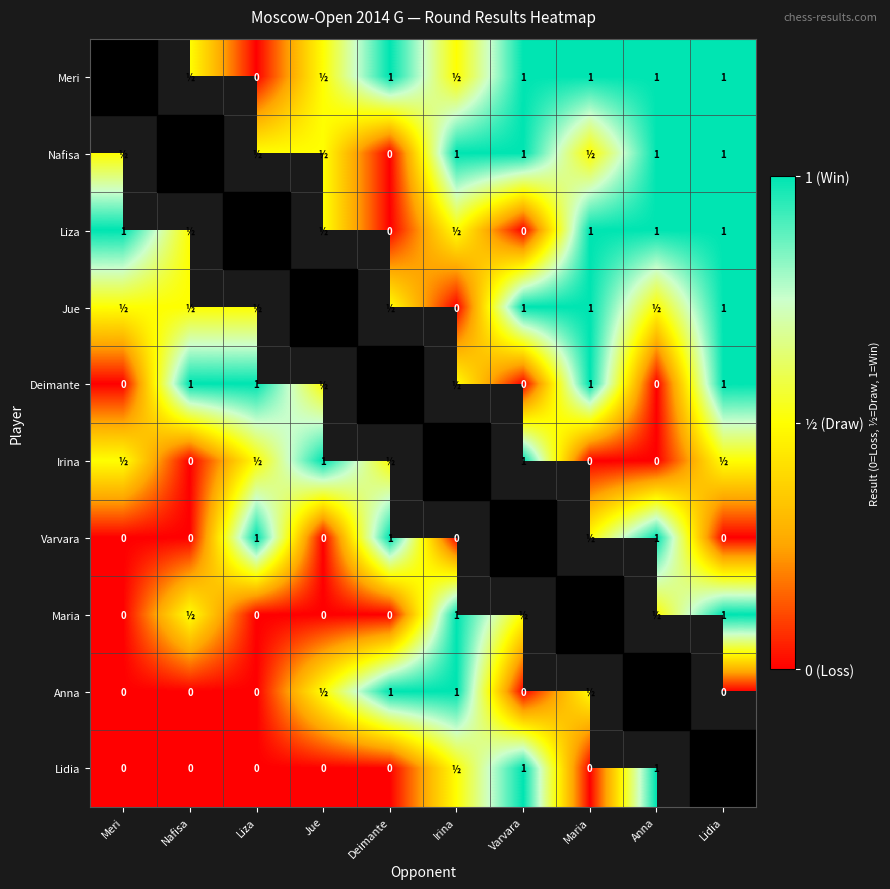

How many data points does each series have?

10